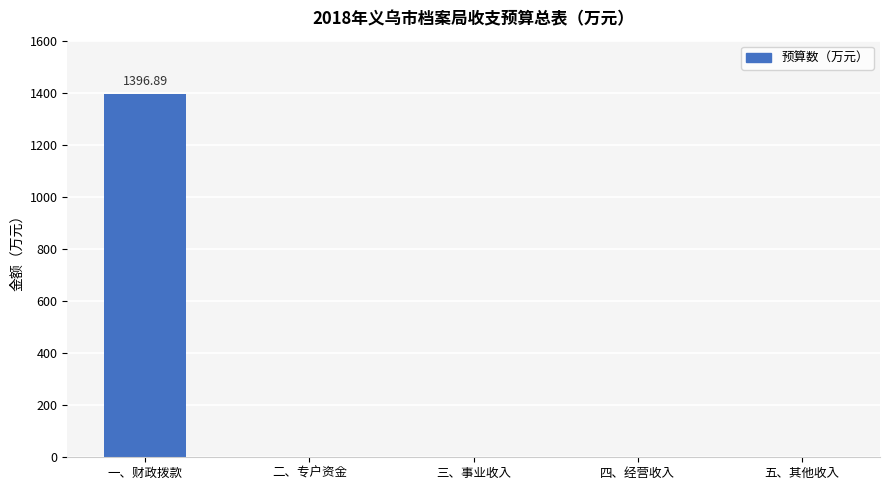

What is the sum of all values?

1396.9